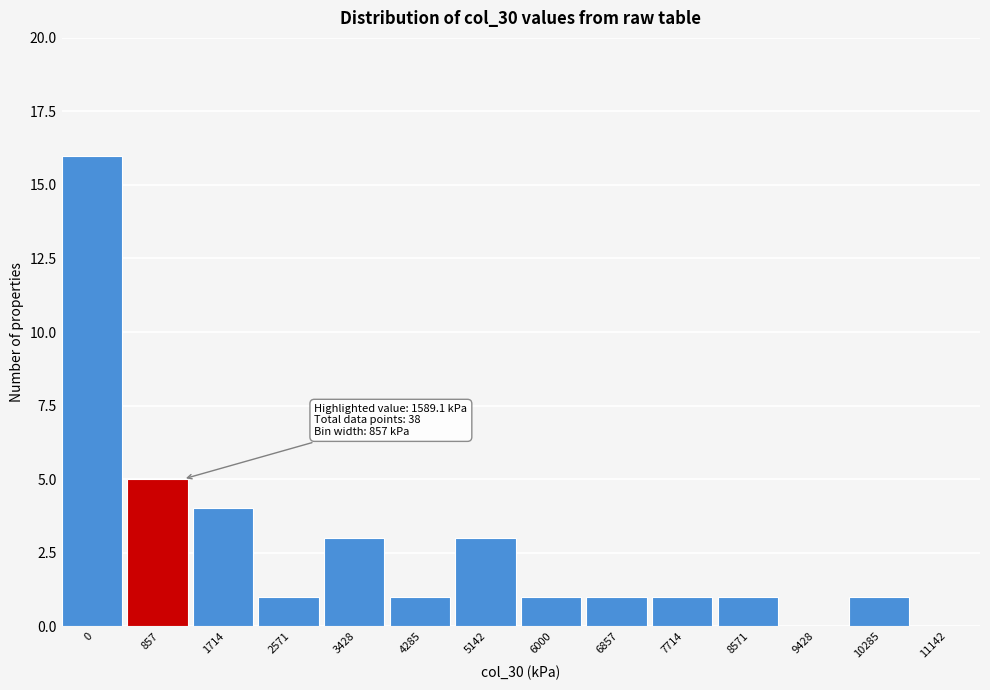

Reading left to right, what are all the values shown in this chart?

0=16	857=5	1714=4	2571=1	3428=3	4285=1	5142=3	6000=1	6857=1	7714=1	8571=1	9428=0	10285=1	11142=0